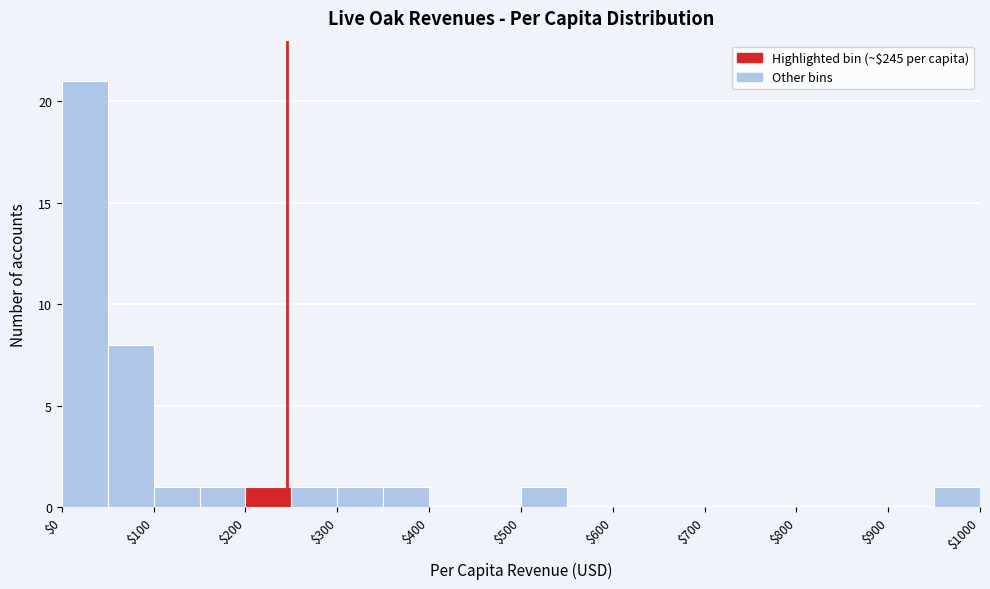

Reading left to right, list every bar in this chart as the range it spans on the x-axis followed by its height. The values are not printed on the chart, so give them approximately, as read against the axis.

0 to 50: 21
50 to 100: 8
100 to 150: 1
150 to 200: 1
200 to 250: 1
250 to 300: 1
300 to 350: 1
350 to 400: 1
400 to 450: 0
450 to 500: 0
500 to 550: 1
550 to 600: 0
600 to 650: 0
650 to 700: 0
700 to 750: 0
750 to 800: 0
800 to 850: 0
850 to 900: 0
900 to 950: 0
950 to 1000: 1